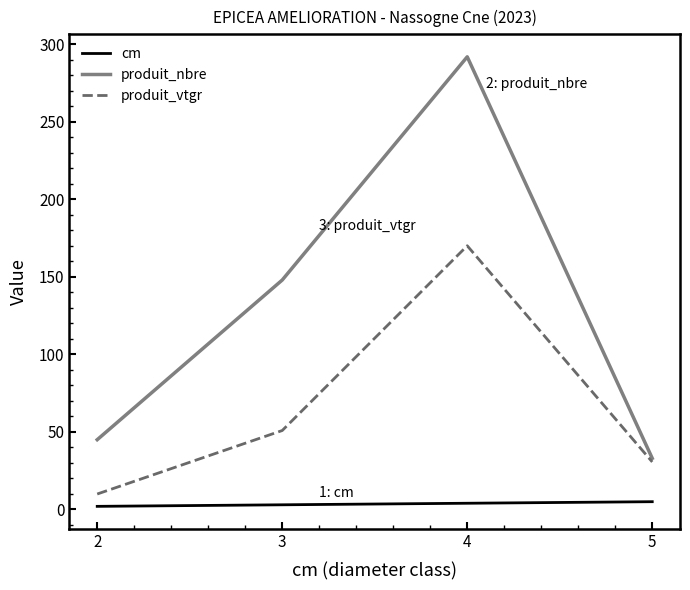

How many values in the cm series are below 4?

2